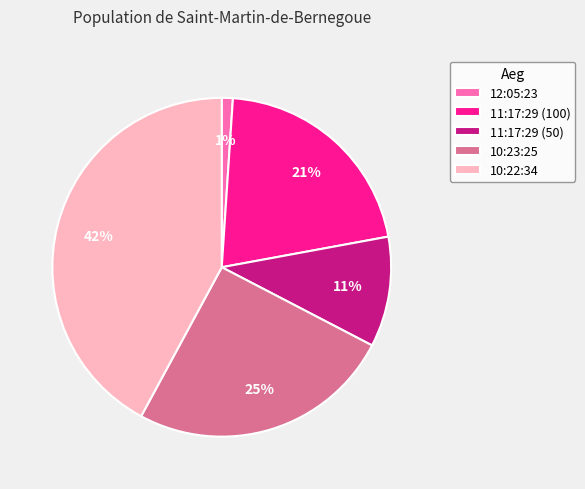

How many slices are in this pie chart?

5